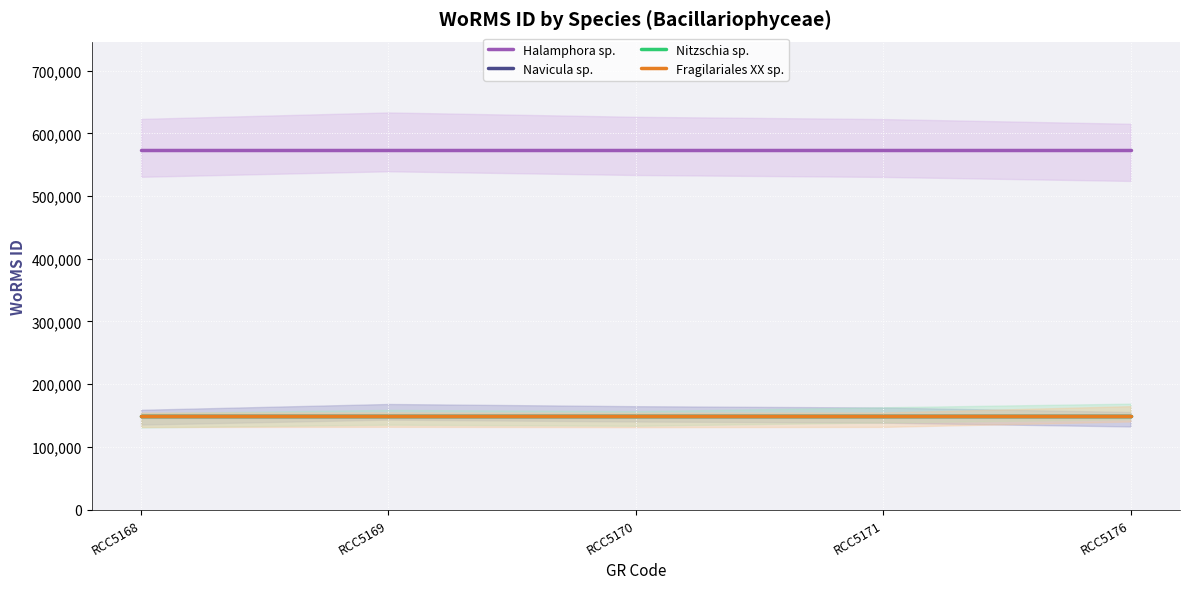

True or false: Halamphora sp. and Nitzschia sp. intersect in this chart.

False